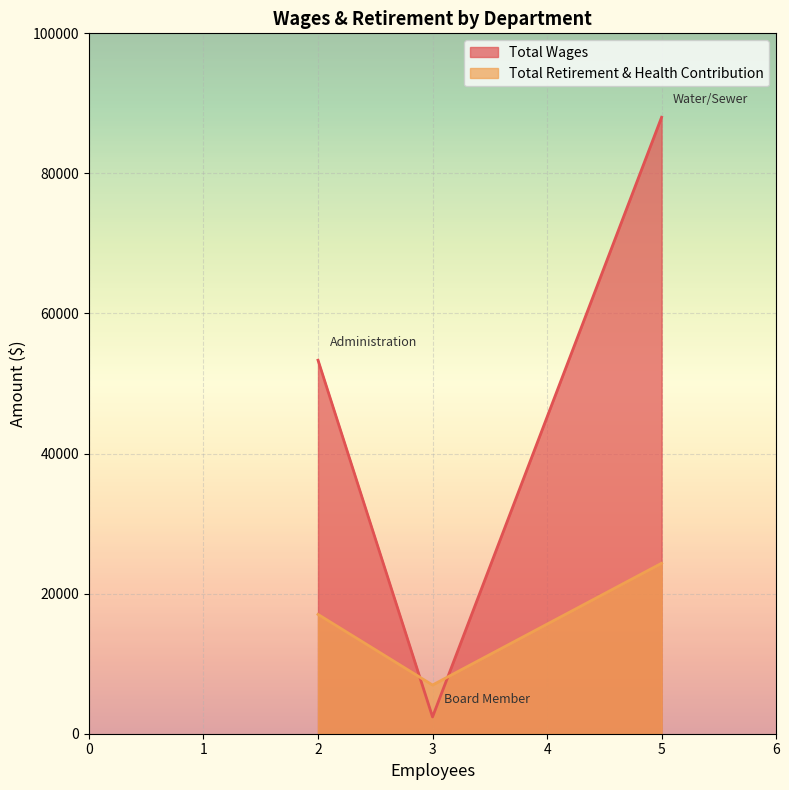

At how many categories does at least one series exceed 13159?

2